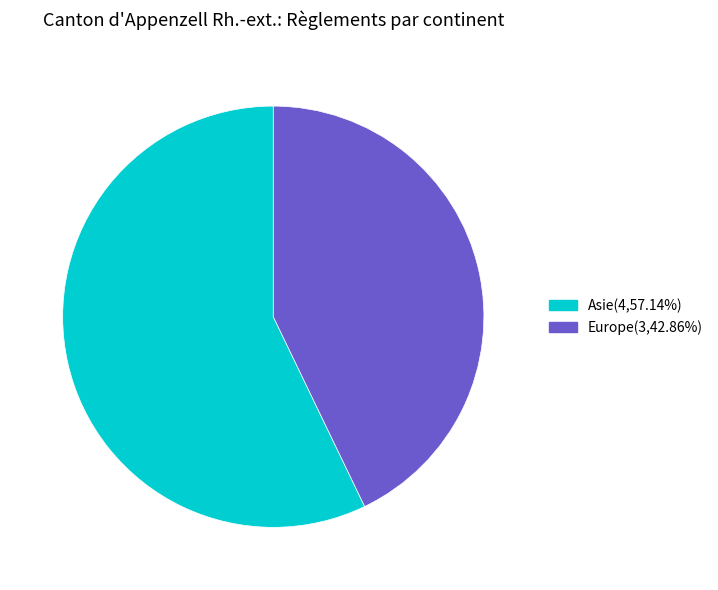

Is there any slice that represents more than half of the pie?

Yes